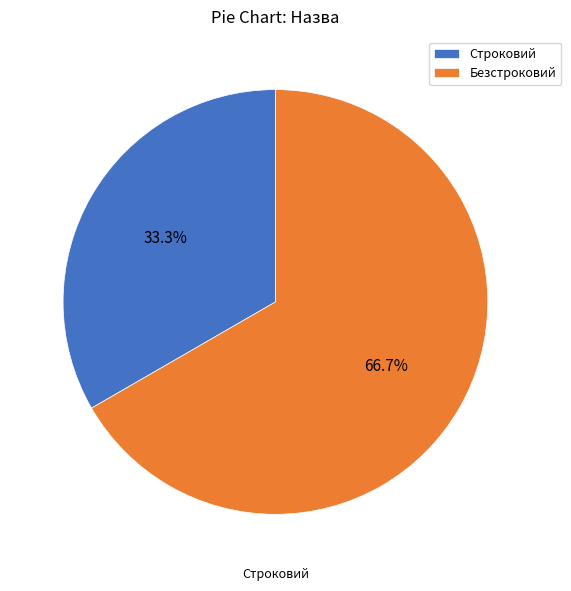

Does any single category account for the majority?

Yes